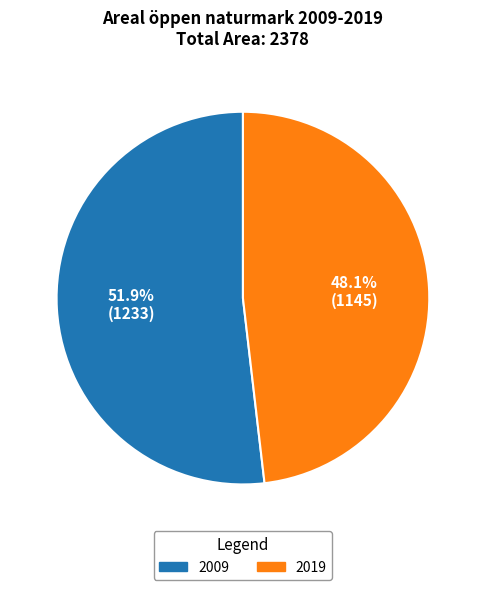

Rank the categories by value from lowest to highest.

2019, 2009